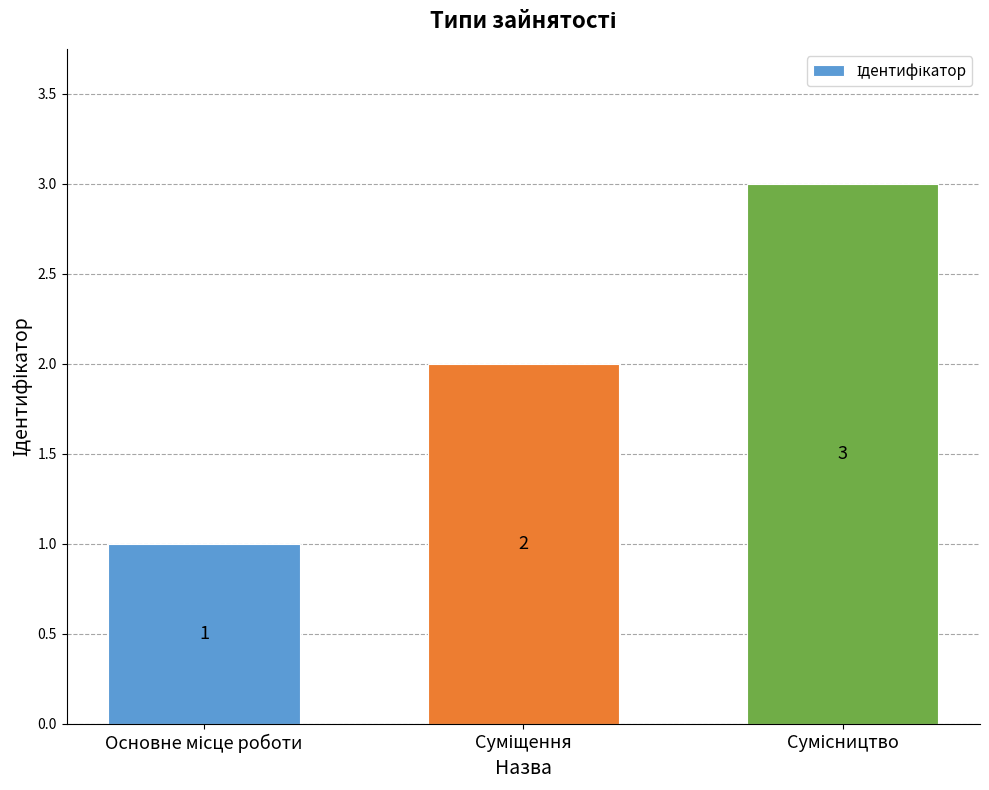

How many values are between 1 and 3?

3